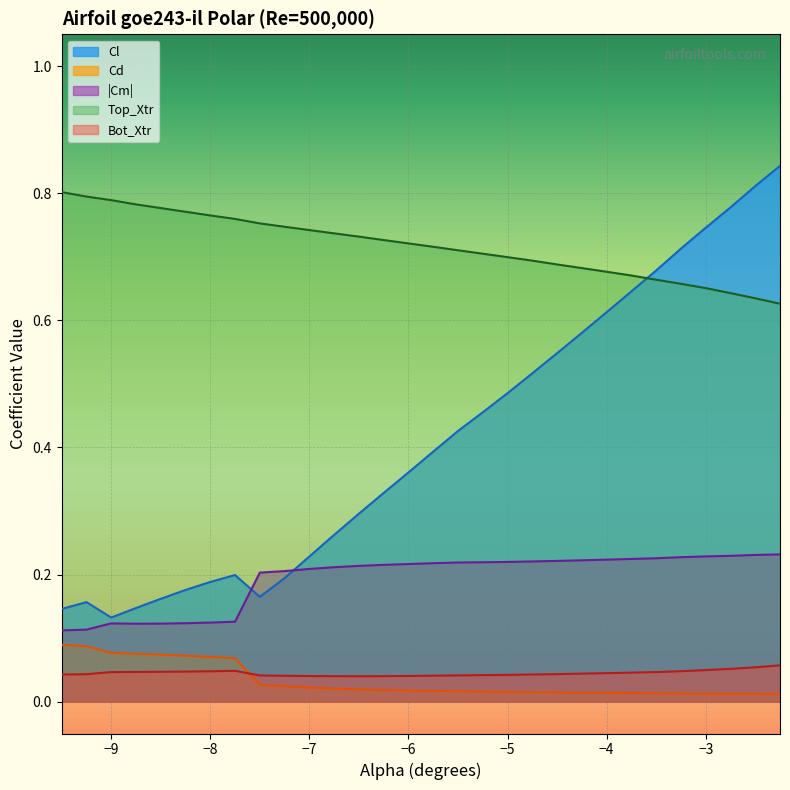

How many series are shown in this chart?

5